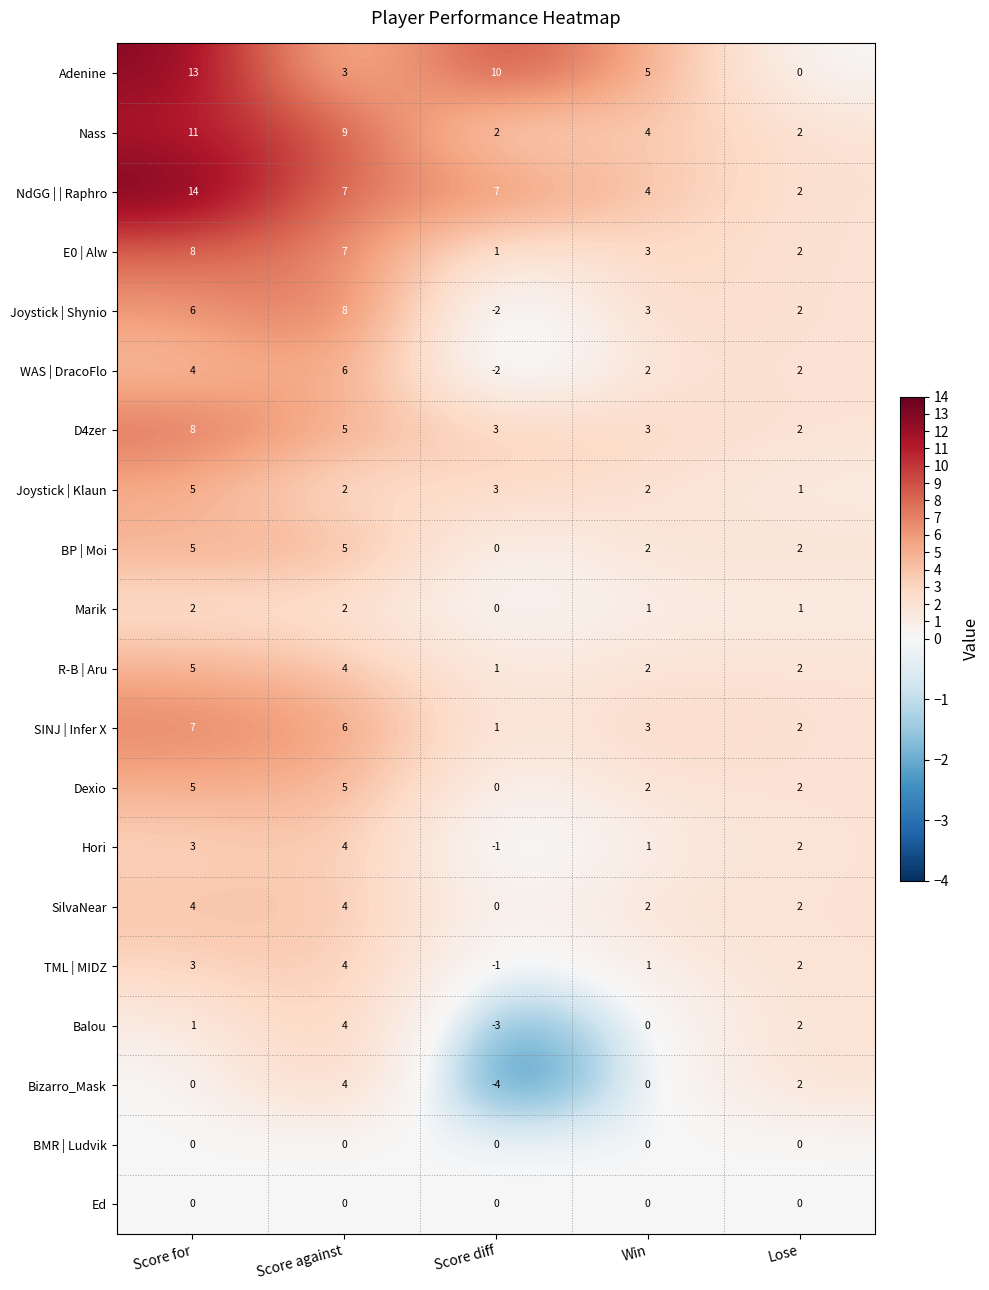

True or false: WAS | DracoFlo has a value of 4 at Score for.

True